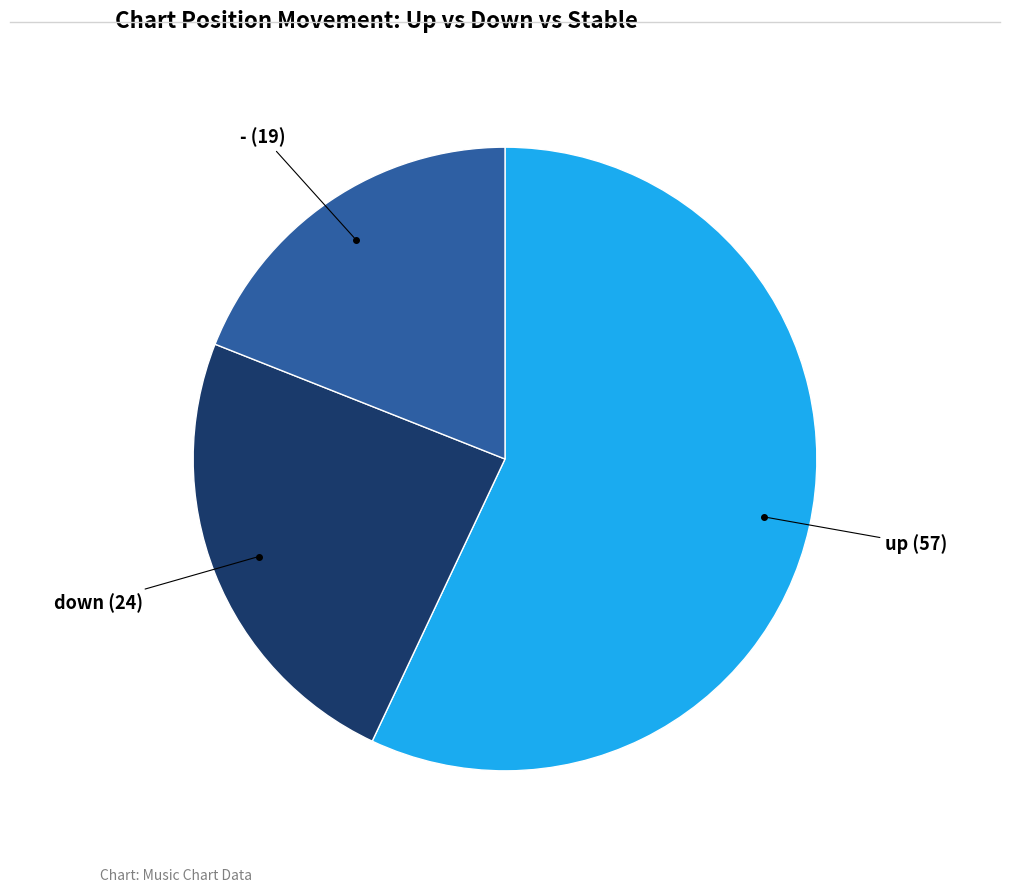

Is there any slice that represents more than half of the pie?

Yes